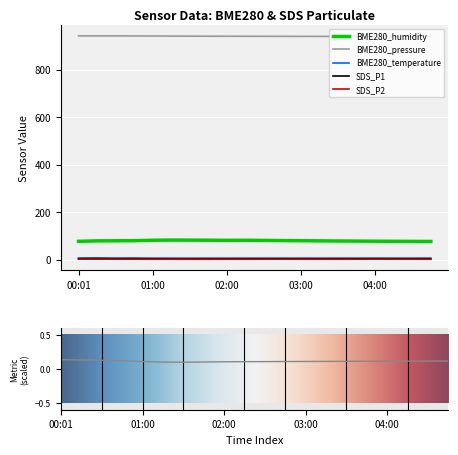

How many lines are shown in the chart?

5